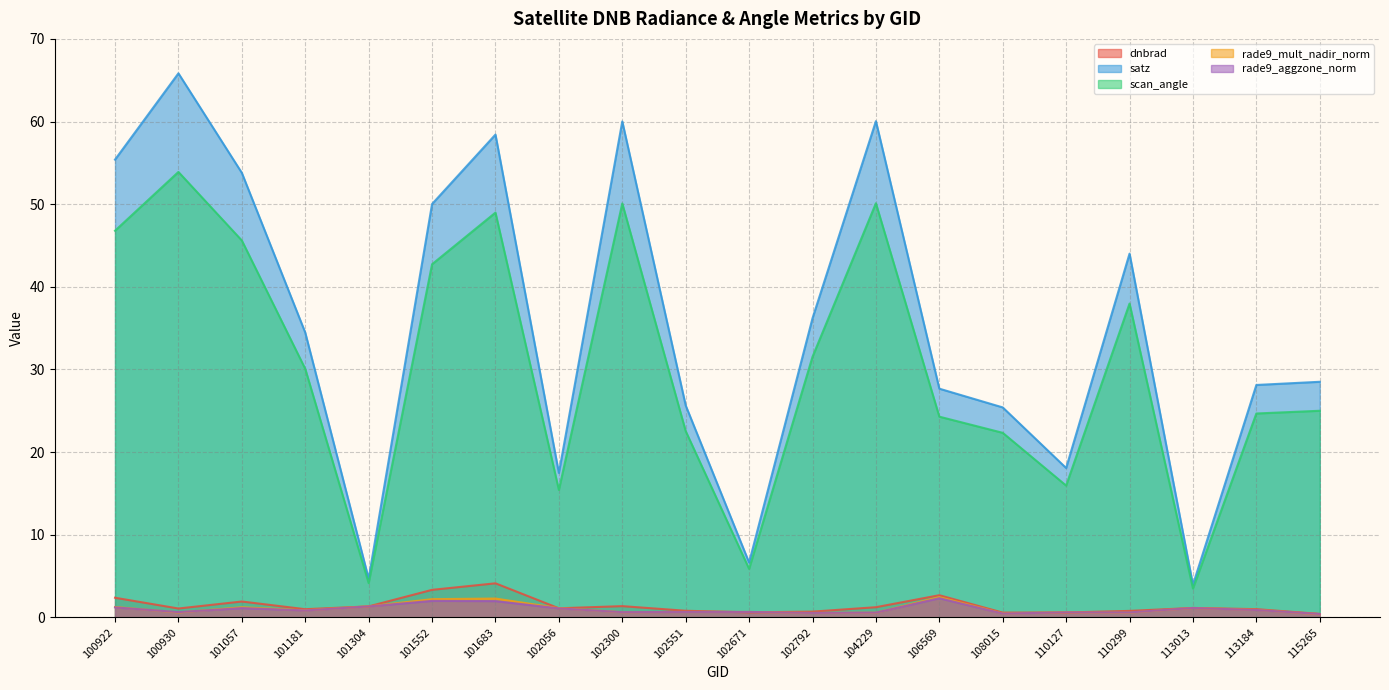

Where is rade9_mult_nadir_norm nearest to the value 1?

113184